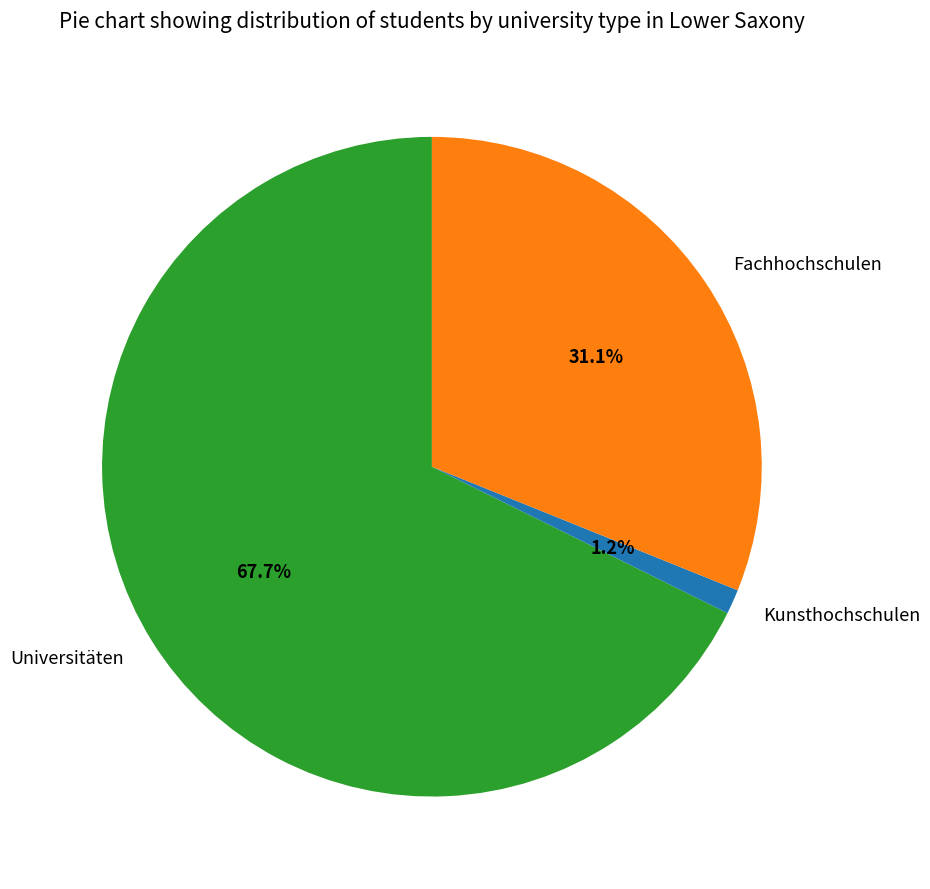

True or false: Fachhochschulen accounts for 20% of the total.

False